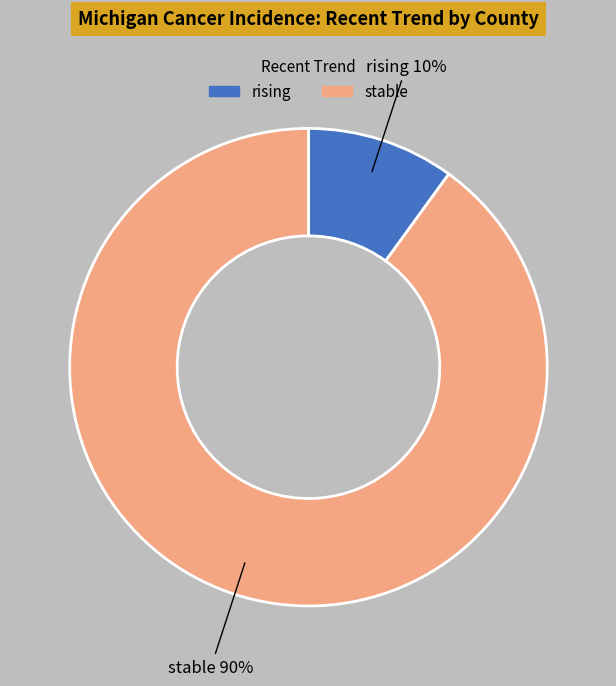

Rank the categories by value from highest to lowest.

stable, rising